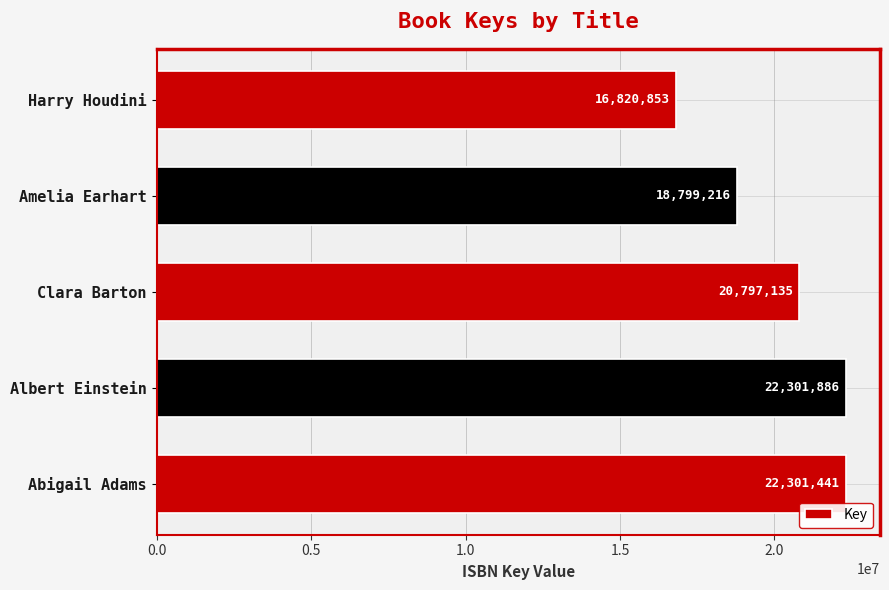

Rank the categories by value from highest to lowest.

Albert Einstein, Abigail Adams, Clara Barton, Amelia Earhart, Harry Houdini